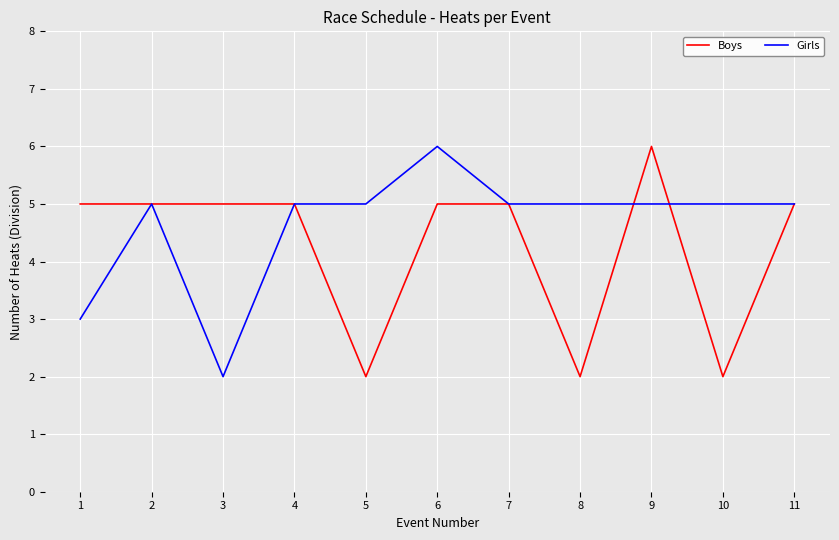

What is the maximum value for Girls?

6